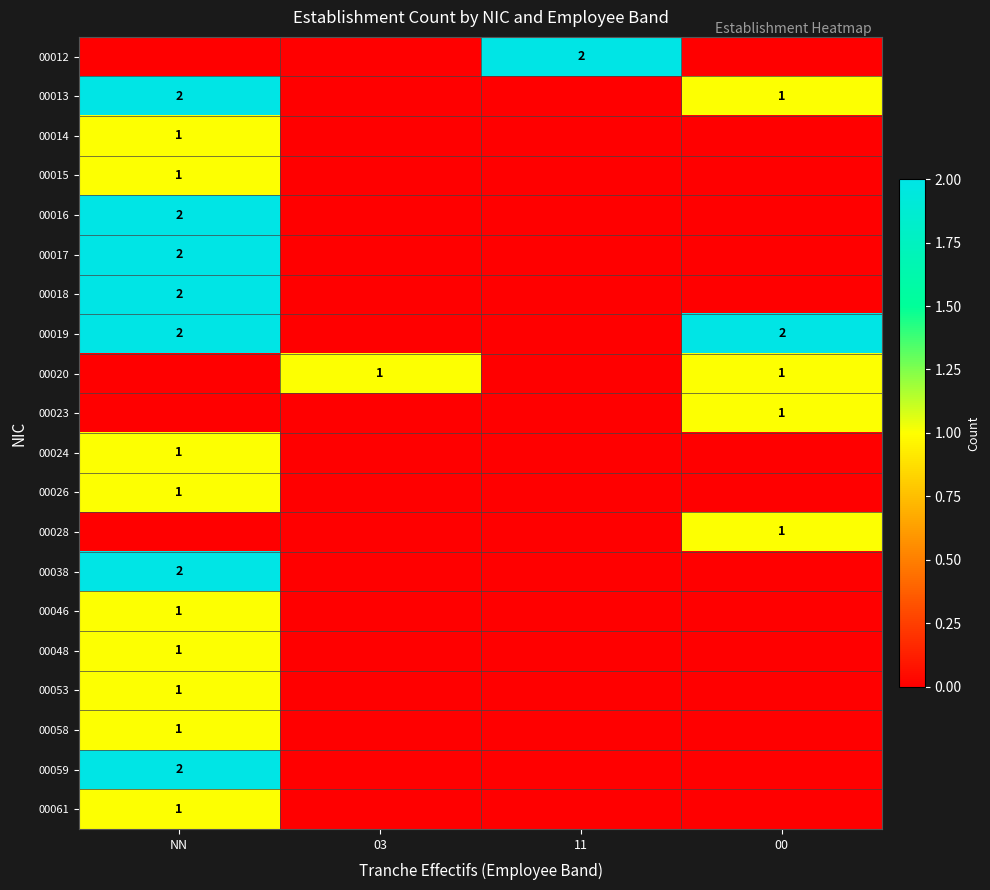

The value of 00059 at NN is 1. True or false?

False